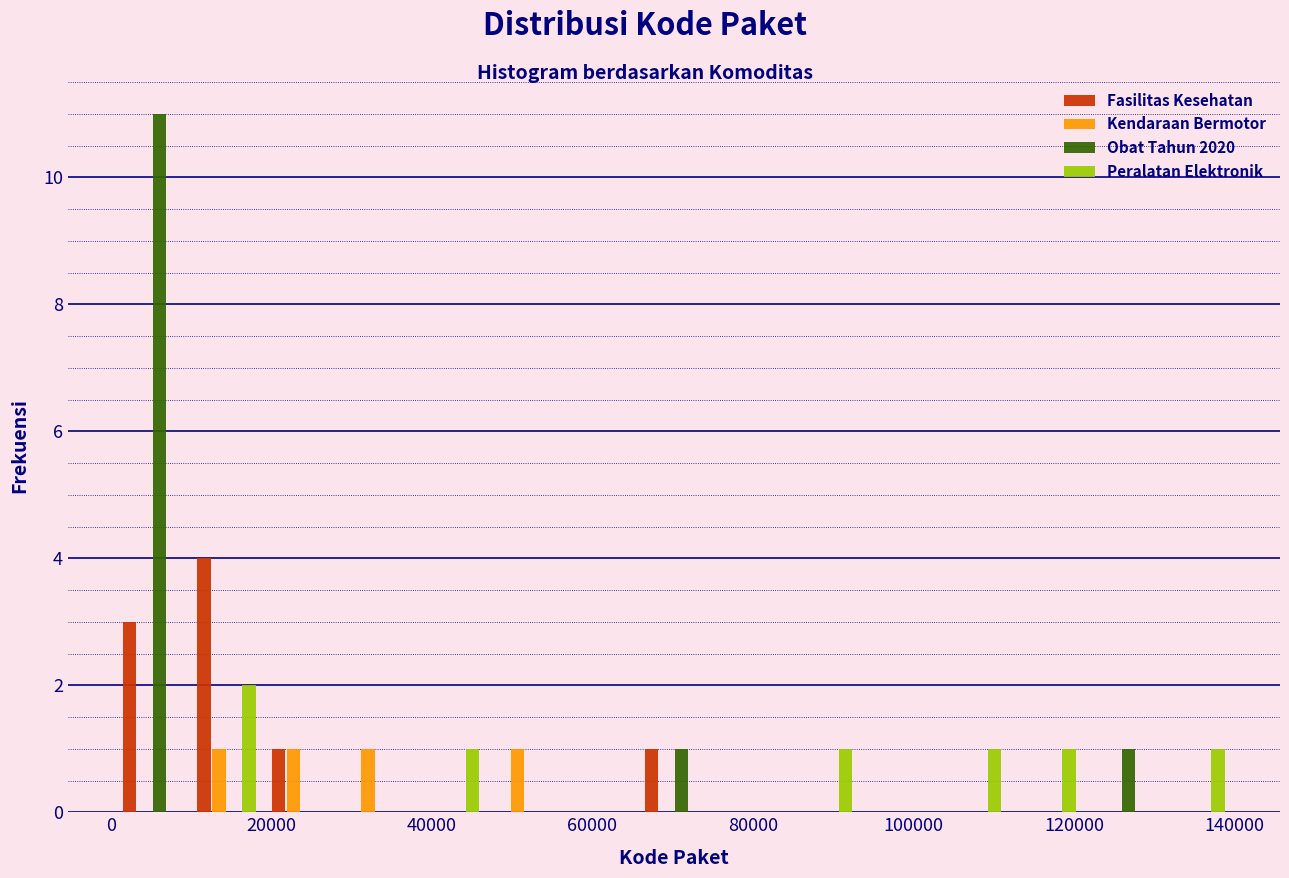

Reading left to right, transcribe this chart: for each range on the x-axis, give the height of each series' bar. Neither the bar edges nor the heights are printed on the chart, so give them approximately, as read against the axes.

0 to 10000: Fasilitas Kesehatan=3	Kendaraan Bermotor=0	Obat Tahun 2020=11	Peralatan Elektronik=0
10000 to 20000: Fasilitas Kesehatan=4	Kendaraan Bermotor=1	Obat Tahun 2020=0	Peralatan Elektronik=2
20000 to 28000: Fasilitas Kesehatan=1	Kendaraan Bermotor=1	Obat Tahun 2020=0	Peralatan Elektronik=0
28000 to 38000: Fasilitas Kesehatan=0	Kendaraan Bermotor=1	Obat Tahun 2020=0	Peralatan Elektronik=0
38000 to 46000: Fasilitas Kesehatan=0	Kendaraan Bermotor=0	Obat Tahun 2020=0	Peralatan Elektronik=1
46000 to 56000: Fasilitas Kesehatan=0	Kendaraan Bermotor=1	Obat Tahun 2020=0	Peralatan Elektronik=0
56000 to 66000: Fasilitas Kesehatan=0	Kendaraan Bermotor=0	Obat Tahun 2020=0	Peralatan Elektronik=0
66000 to 74000: Fasilitas Kesehatan=1	Kendaraan Bermotor=0	Obat Tahun 2020=1	Peralatan Elektronik=0
74000 to 84000: Fasilitas Kesehatan=0	Kendaraan Bermotor=0	Obat Tahun 2020=0	Peralatan Elektronik=0
84000 to 94000: Fasilitas Kesehatan=0	Kendaraan Bermotor=0	Obat Tahun 2020=0	Peralatan Elektronik=1
94000 to 102000: Fasilitas Kesehatan=0	Kendaraan Bermotor=0	Obat Tahun 2020=0	Peralatan Elektronik=0
102000 to 112000: Fasilitas Kesehatan=0	Kendaraan Bermotor=0	Obat Tahun 2020=0	Peralatan Elektronik=1
112000 to 122000: Fasilitas Kesehatan=0	Kendaraan Bermotor=0	Obat Tahun 2020=0	Peralatan Elektronik=1
122000 to 130000: Fasilitas Kesehatan=0	Kendaraan Bermotor=0	Obat Tahun 2020=1	Peralatan Elektronik=0
130000 to 140000: Fasilitas Kesehatan=0	Kendaraan Bermotor=0	Obat Tahun 2020=0	Peralatan Elektronik=1